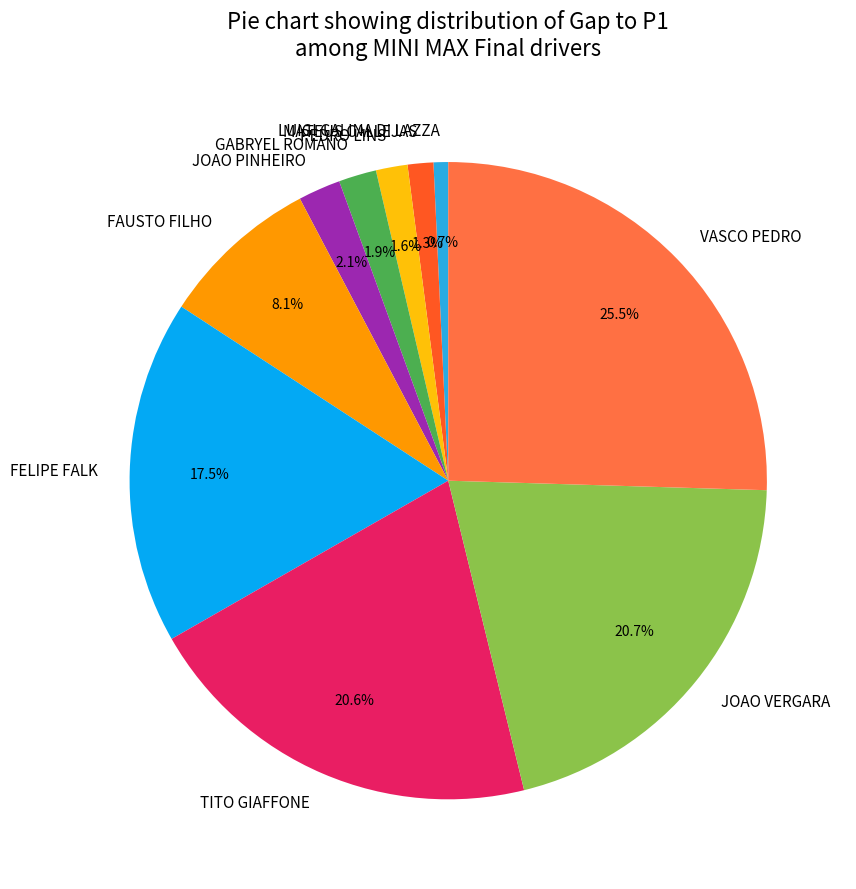

Which has a higher value, FAUSTO FILHO or LUIGI GALINA DI LAZZA?

FAUSTO FILHO